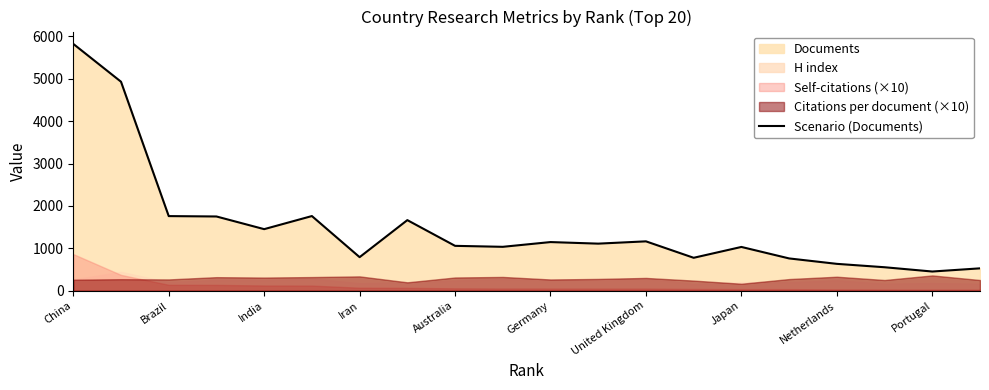

Reading right to left, list all the values displayed in this chart.

526	451	552	632	760	1031	775	1163	1109	1146	1034	1057	1664	790	1760	1451	1750	1759	4930	5823